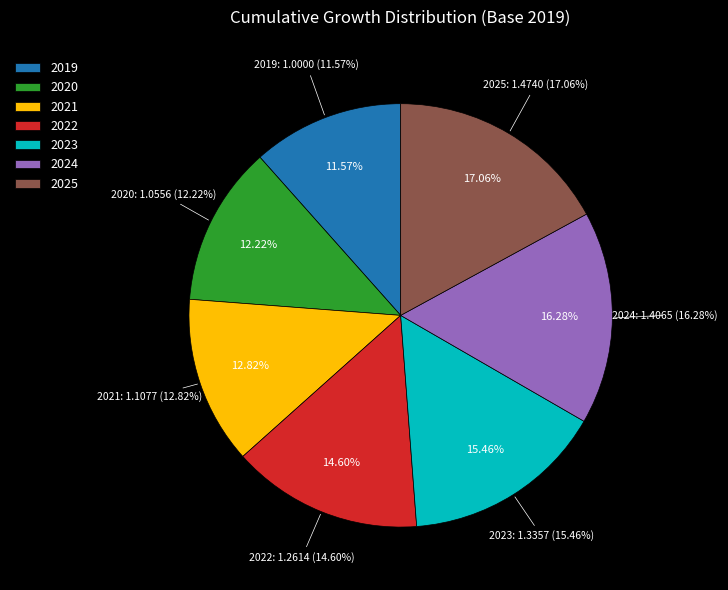

Rank the categories by value from highest to lowest.

2025, 2024, 2023, 2022, 2021, 2020, 2019